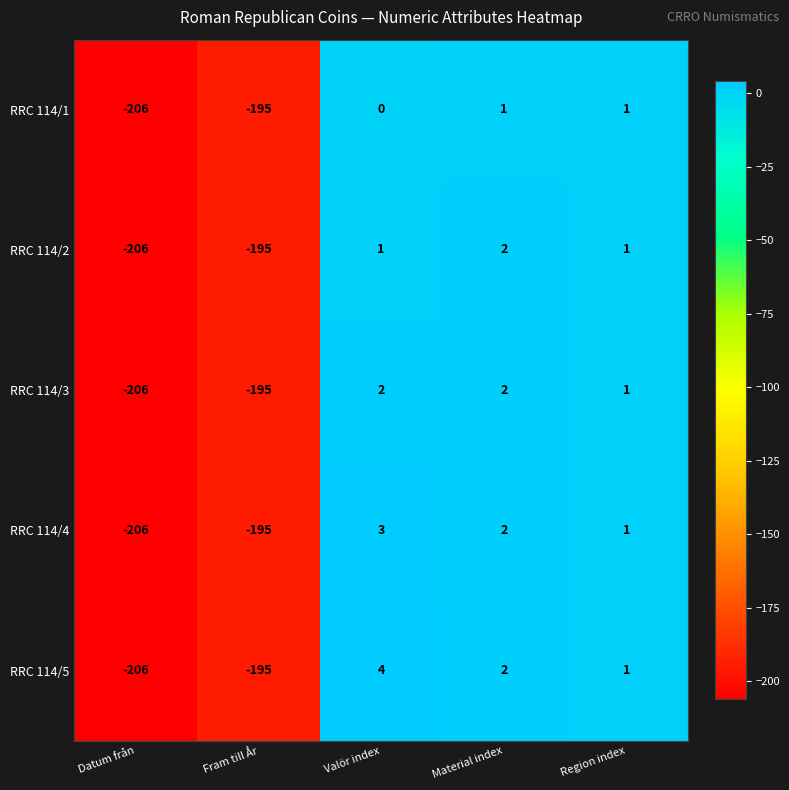

How many negative values does the RRC 114/2 series have?

2